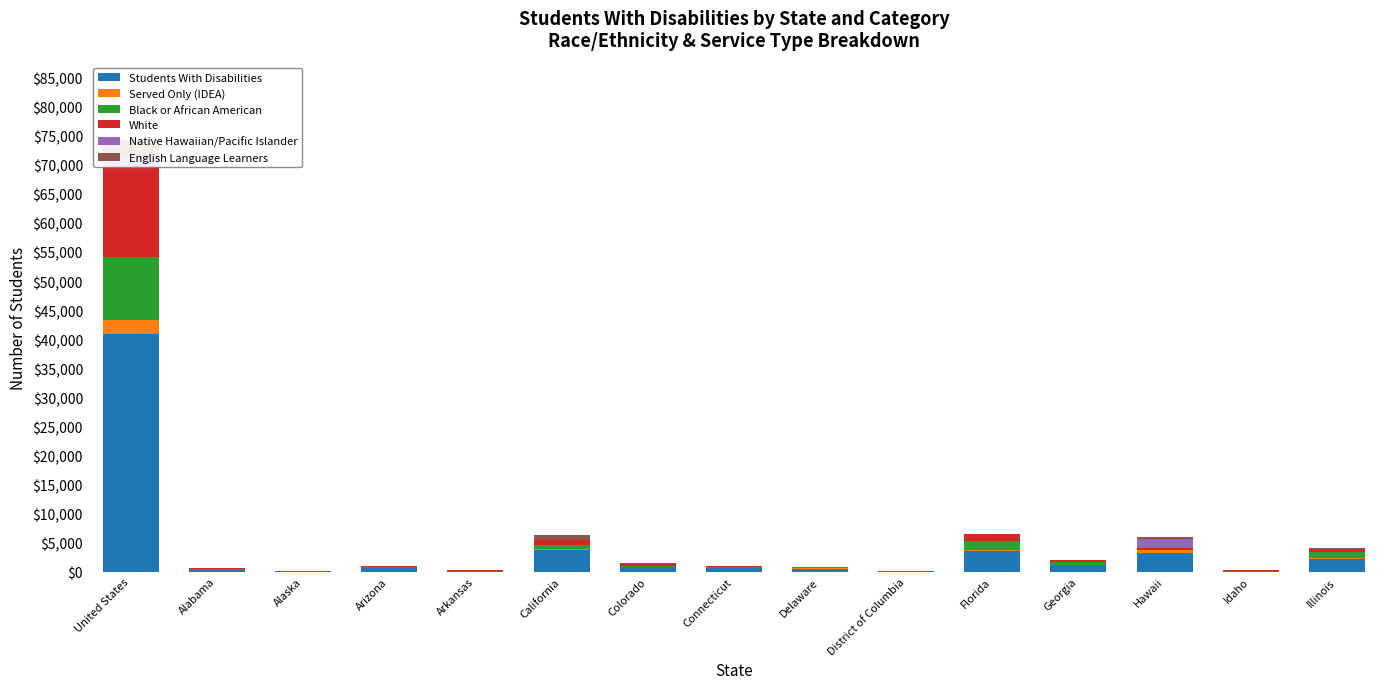

Reading left to right, extract all data points from this chart.

Students With Disabilities: United States=40817	Alabama=297	Alaska=58	Arizona=637	Arkansas=107	California=3754	Colorado=830	Connecticut=547	Delaware=450	District of Columbia=74	Florida=3616	Georgia=1052	Hawaii=3219	Idaho=137	Illinois=2235
Served Only (IDEA): United States=2551	Alabama=19	Alaska=2	Arizona=32	Arkansas=10	California=213	Colorado=18	Connecticut=65	Delaware=114	District of Columbia=3	Florida=34	Georgia=46	Hawaii=438	Idaho=9	Illinois=152
Black or African American: United States=10738	Alabama=165	Alaska=0	Arizona=56	Arkansas=27	California=618	Colorado=114	Connecticut=154	Delaware=184	District of Columbia=66	Florida=1585	Georgia=615	Hawaii=57	Idaho=4	Illinois=926
White: United States=15721	Alabama=97	Alaska=12	Arizona=231	Arkansas=59	California=890	Colorado=354	Connecticut=176	Delaware=103	District of Columbia=0	Florida=1151	Georgia=284	Hawaii=347	Idaho=92	Illinois=558
Native Hawaiian/Pacific Islander: United States=1610	Alabama=0	Alaska=0	Arizona=2	Arkansas=2	California=10	Colorado=2	Connecticut=0	Delaware=0	District of Columbia=0	Florida=4	Georgia=0	Hawaii=1559	Idaho=2	Illinois=2
English Language Learners: United States=2781	Alabama=6	Alaska=21	Arizona=26	Arkansas=10	California=844	Colorado=90	Connecticut=37	Delaware=16	District of Columbia=5	Florida=119	Georgia=26	Hawaii=287	Idaho=4	Illinois=169